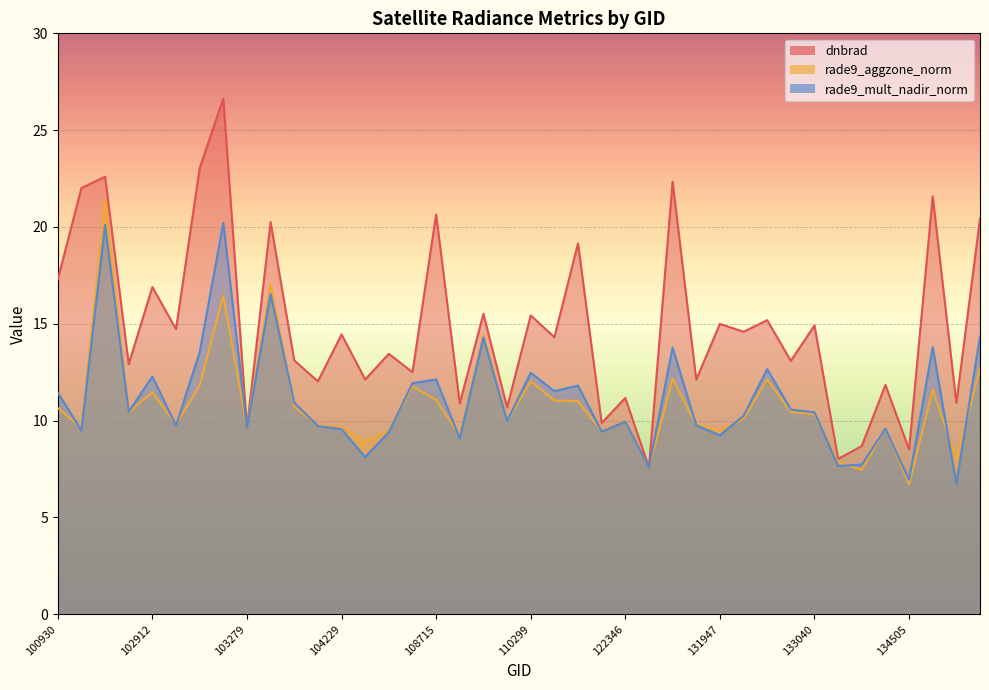

Reading left to right, what are all the values shown in this chart?

dnbrad: 100930=17.3	102421=22.0	102671=22.6	102792=12.9	102912=16.9	102920=14.7	103032=23.0	103040=26.6	103279=9.6	103397=20.2	103761=13.1	104112=12.0	104229=14.5	104236=12.1	104355=13.5	108015=12.5	108715=20.6	109780=10.9	109954=15.5	110127=10.7	110299=15.4	115378=14.3	115500=19.2	122178=9.9	122346=11.2	123251=7.6	123775=22.3	131768=12.1	131947=15.0	131961=14.6	132136=15.2	132669=13.1	133040=14.9	133223=8.0	133405=8.7	133585=11.8	134505=8.5	134700=21.6	137905=10.9	137916=20.4
rade9_aggzone_norm: 100930=10.7	102421=9.6	102671=21.4	102792=10.4	102912=11.5	102920=9.8	103032=11.8	103040=16.5	103279=9.6	103397=17.0	103761=10.7	104112=9.7	104229=9.7	104236=8.9	104355=9.5	108015=11.8	108715=11.1	109780=9.2	109954=14.5	110127=10.0	110299=12.0	115378=11.0	115500=11.0	122178=9.5	122346=10.0	123251=7.6	123775=12.2	131768=9.8	131947=9.5	131961=10.1	132136=12.1	132669=10.5	133040=10.3	133223=7.8	133405=7.5	133585=9.6	134505=6.7	134700=11.6	137905=8.0	137916=12.7
rade9_mult_nadir_norm: 100930=11.4	102421=9.5	102671=20.1	102792=10.5	102912=12.3	102920=9.7	103032=13.5	103040=20.2	103279=9.6	103397=16.5	103761=10.9	104112=9.7	104229=9.6	104236=8.1	104355=9.4	108015=11.9	108715=12.1	109780=9.1	109954=14.3	110127=10.0	110299=12.5	115378=11.5	115500=11.8	122178=9.4	122346=9.9	123251=7.6	123775=13.8	131768=9.8	131947=9.2	131961=10.3	132136=12.7	132669=10.6	133040=10.4	133223=7.7	133405=7.7	133585=9.6	134505=6.9	134700=13.8	137905=6.7	137916=14.4